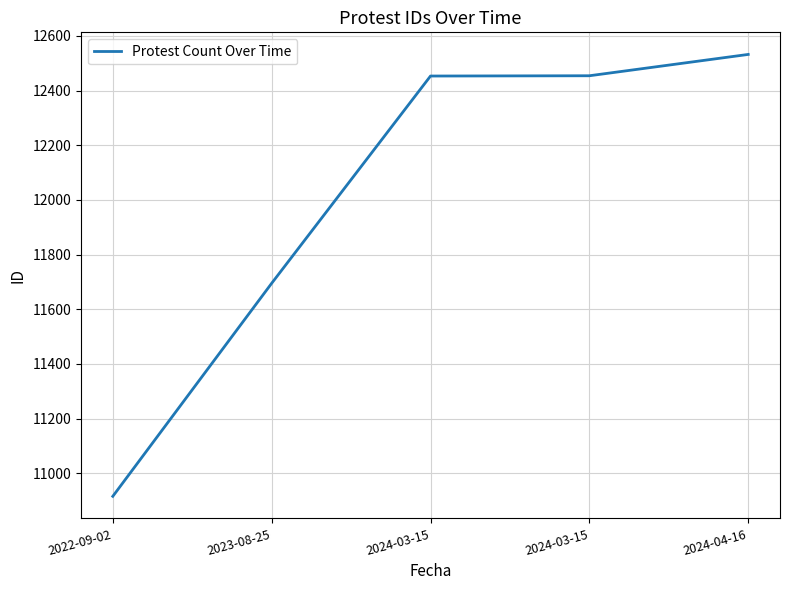

Which has a higher value, 2024-04-16 or 2023-08-25?

2024-04-16